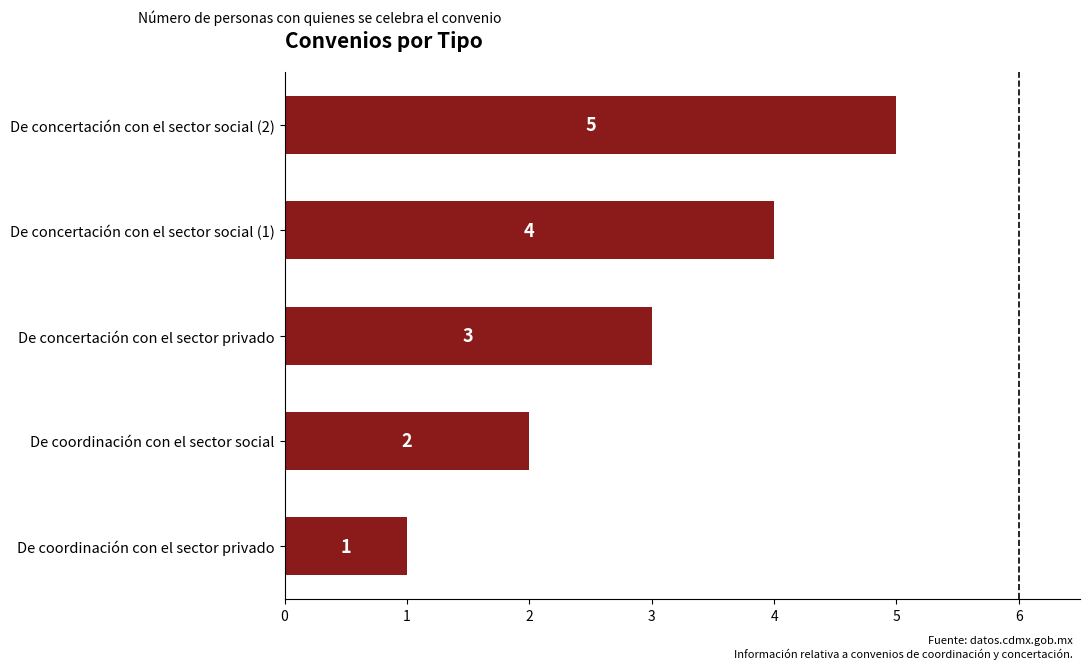

Read the value at De concertación con el sector privado.

3